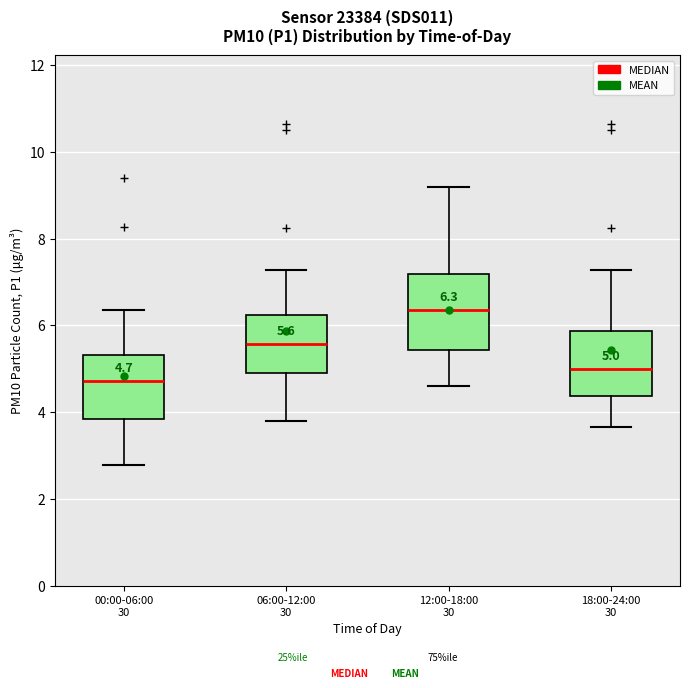

Comparing the boxes themselves (not the whiskers), which one is the tallest?

12:00-18:00 30